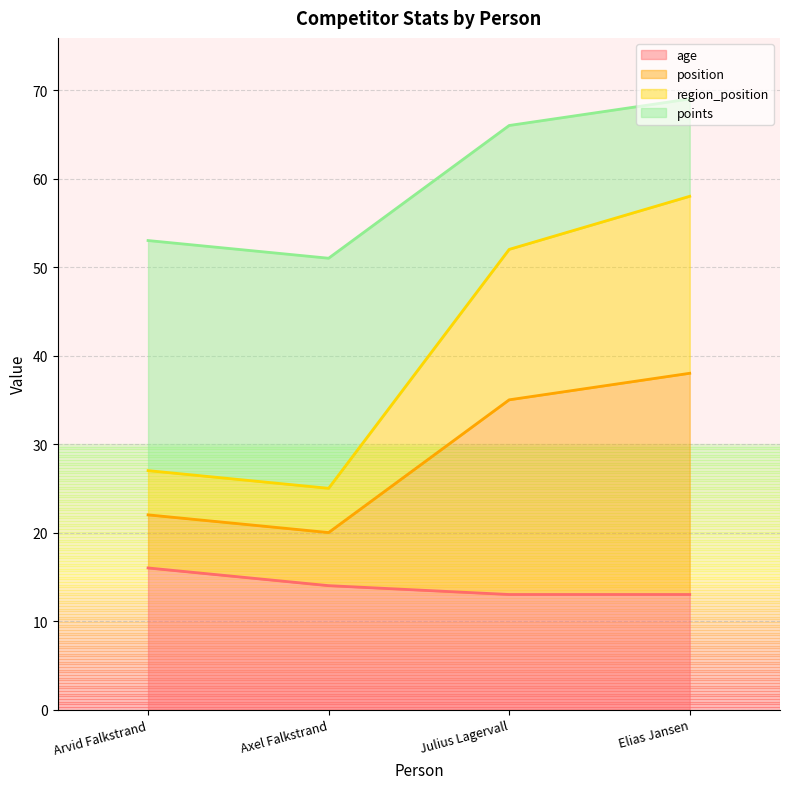

True or false: age has a value of 8 at Arvid Falkstrand.

False